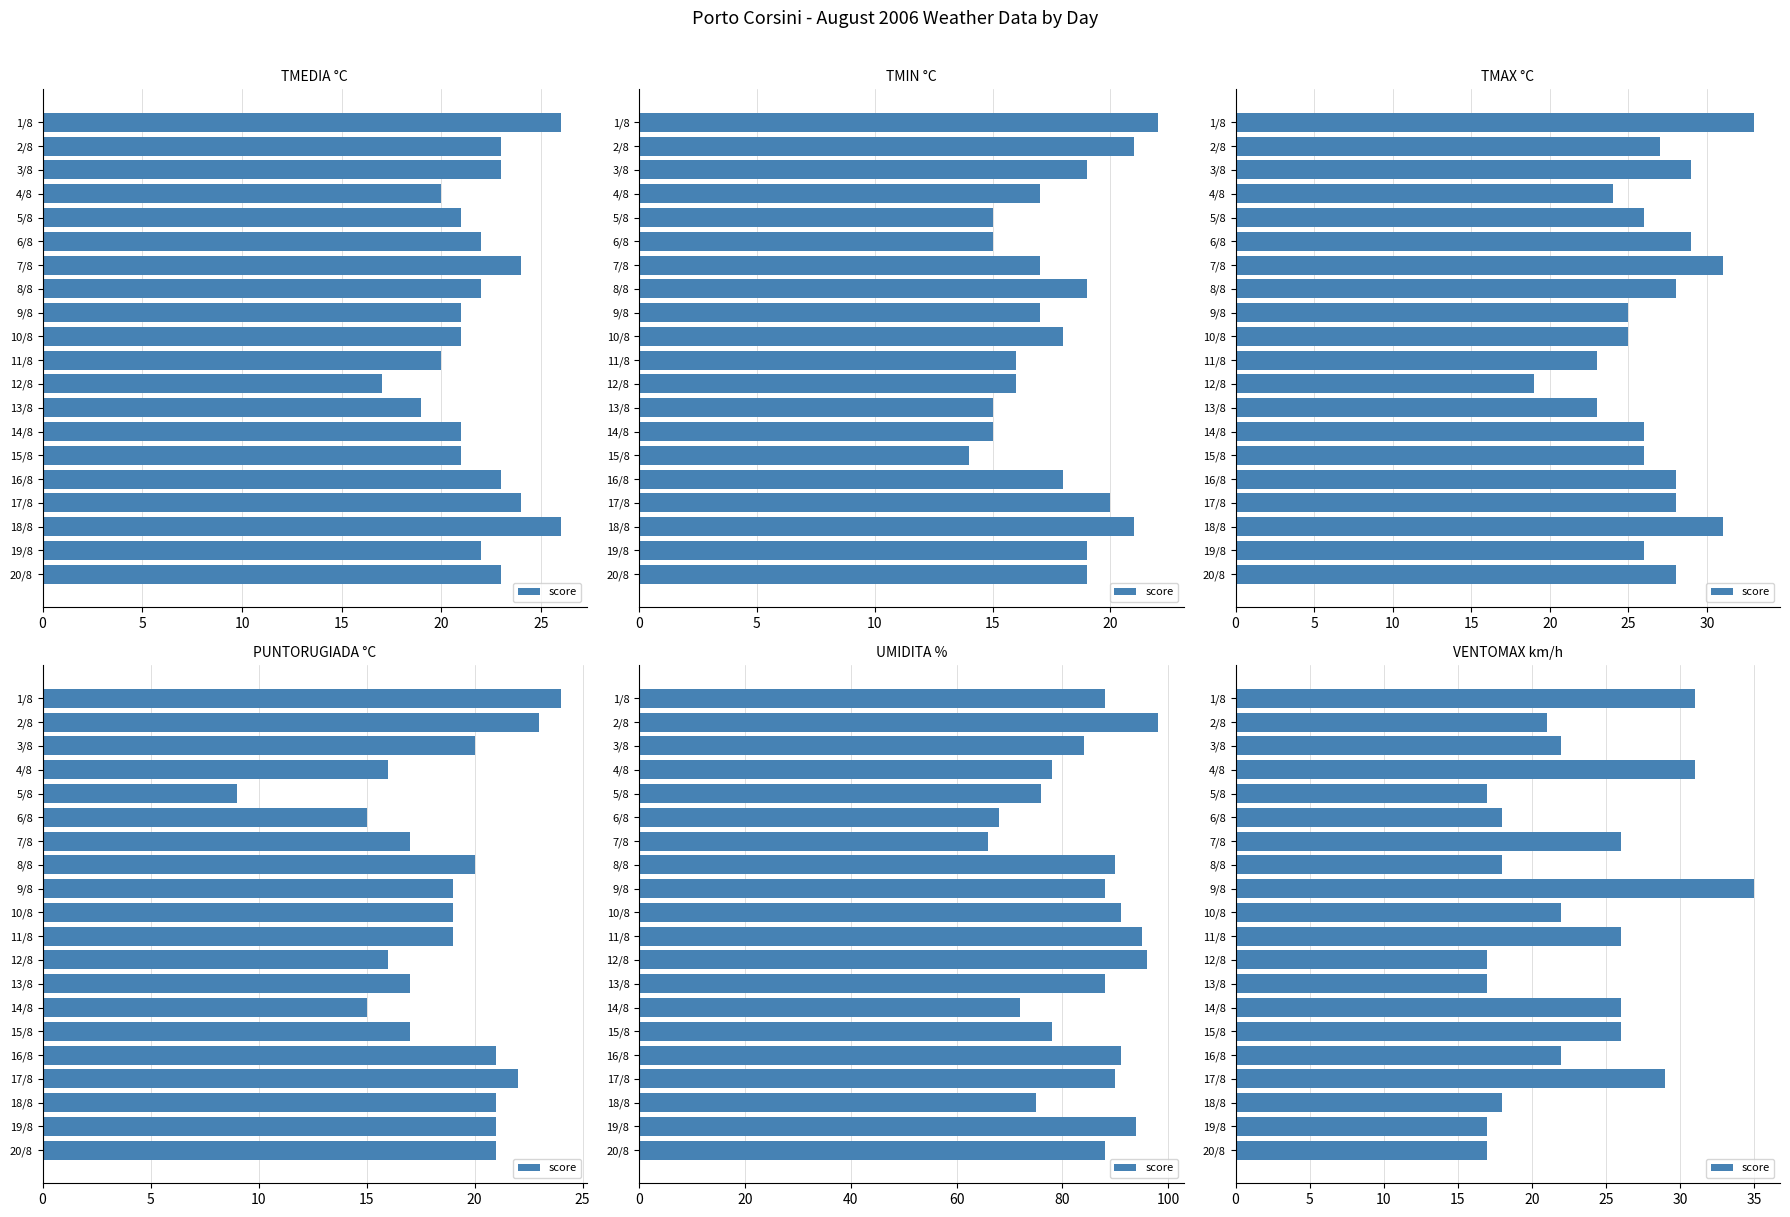

What is the change in value from 2/8 to 17/8?

+8